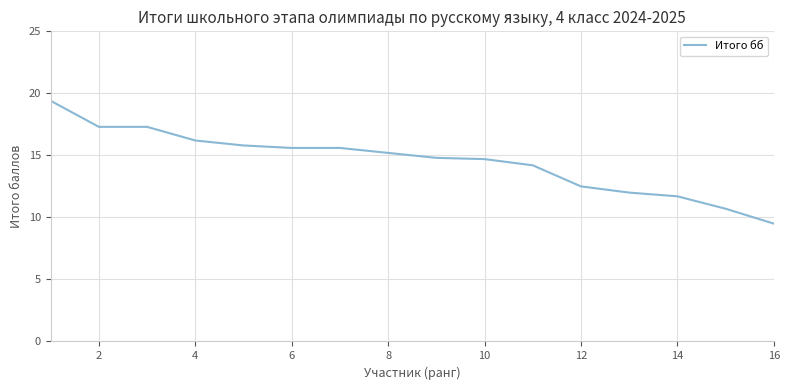

What is the minimum value shown in the chart?

9.5